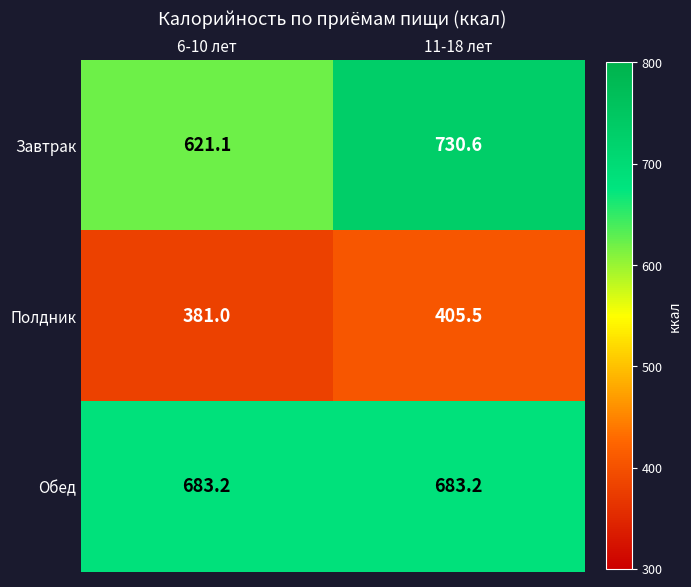

What is the average value of the Завтрак series?

675.9